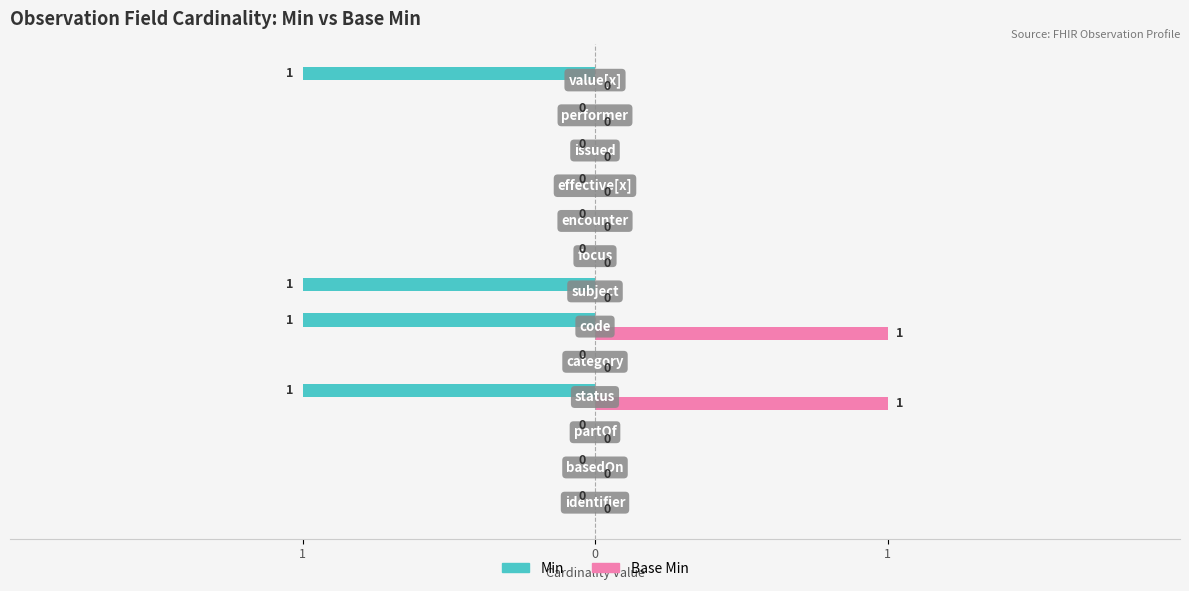

What are all the series names shown in the legend?

Min, Base Min